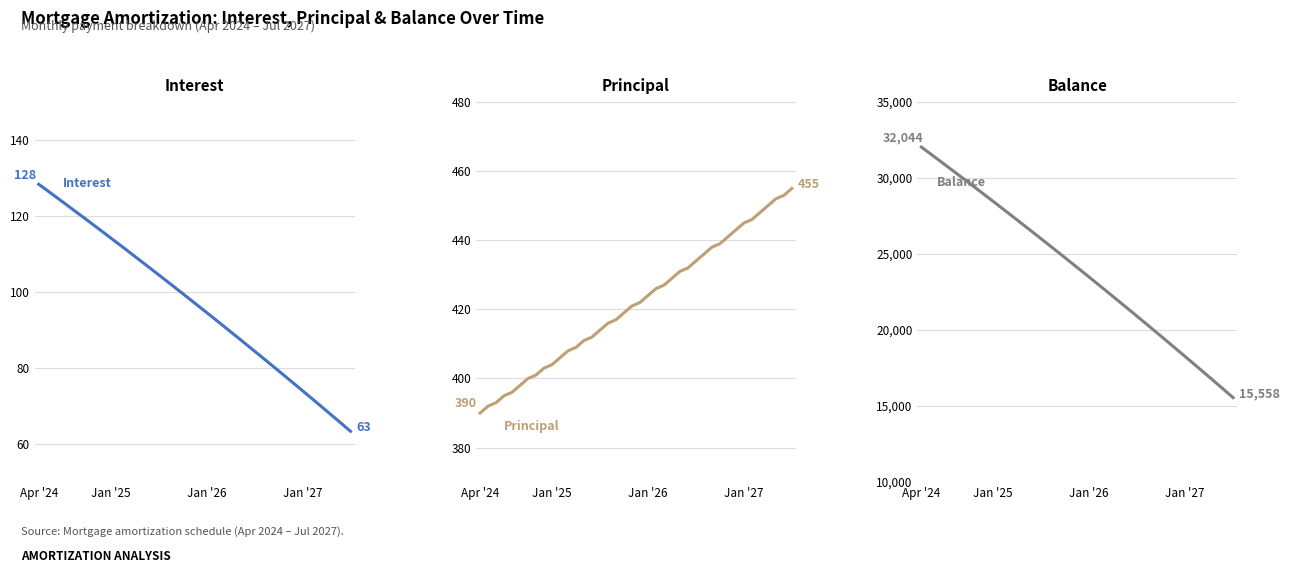

At which category is the sum across all series the highest?

Apr '24